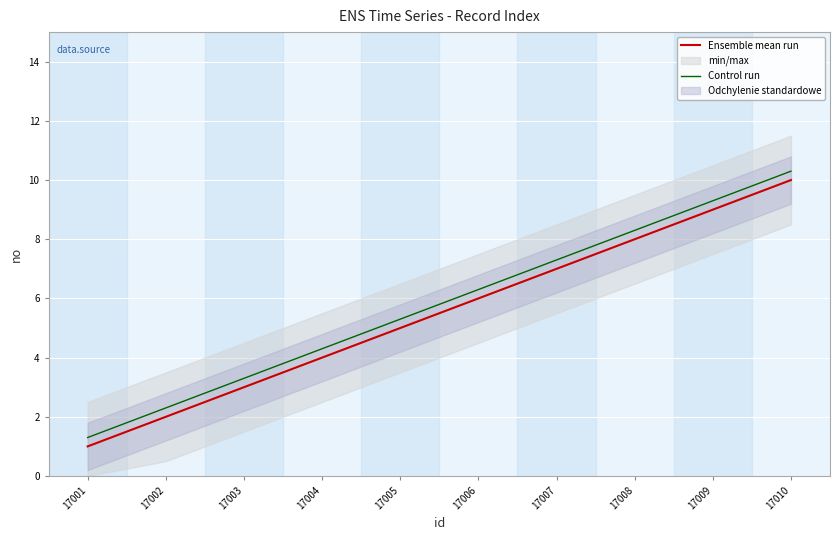

The value of Control run at 17002 is 2.3. True or false?

True